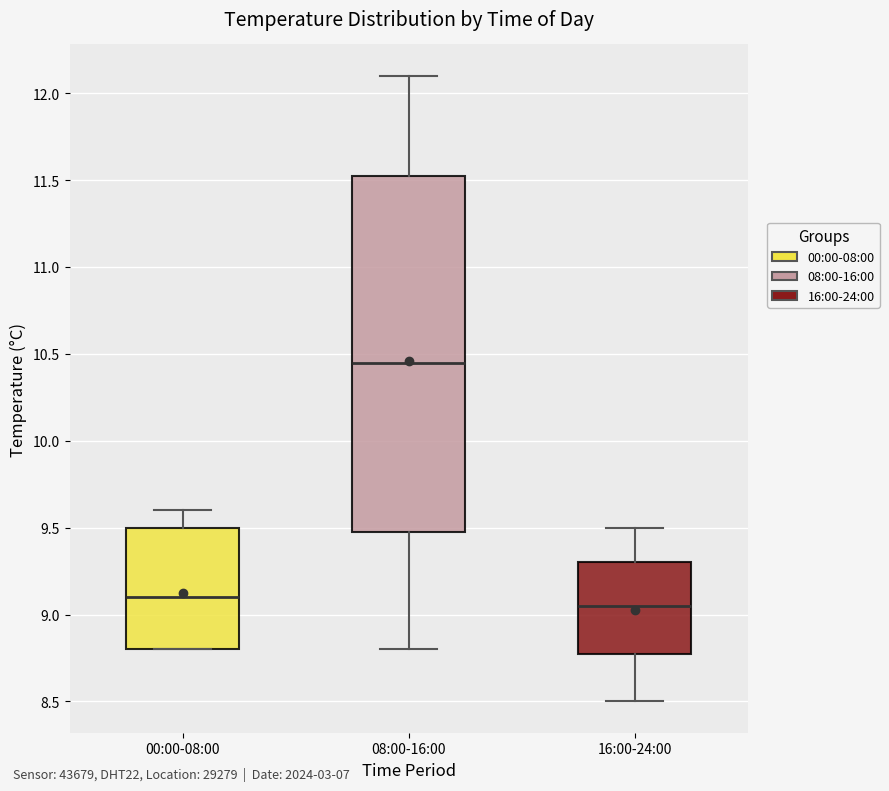

Which box is the tallest, from its lower edge to its upper edge?

08:00-16:00